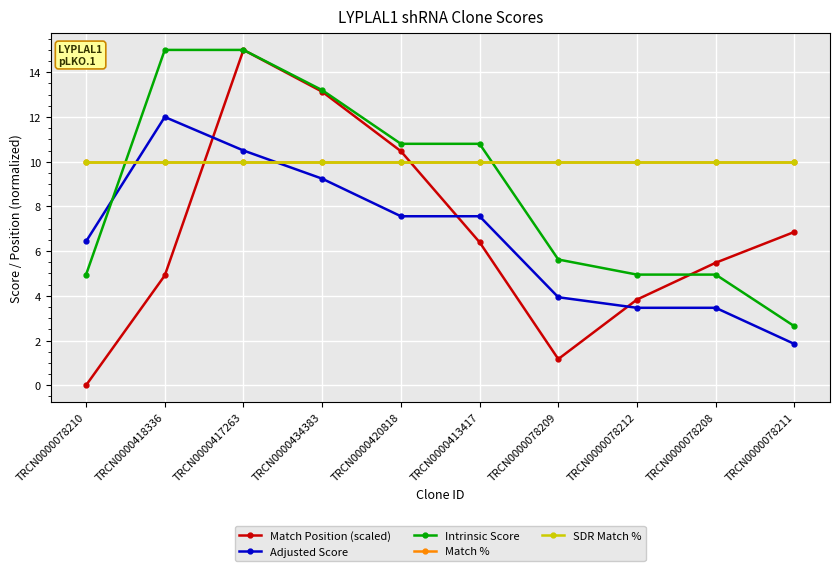

Which series ends up on top after the final intersection of Match Position (scaled) and Adjusted Score?

Match Position (scaled)